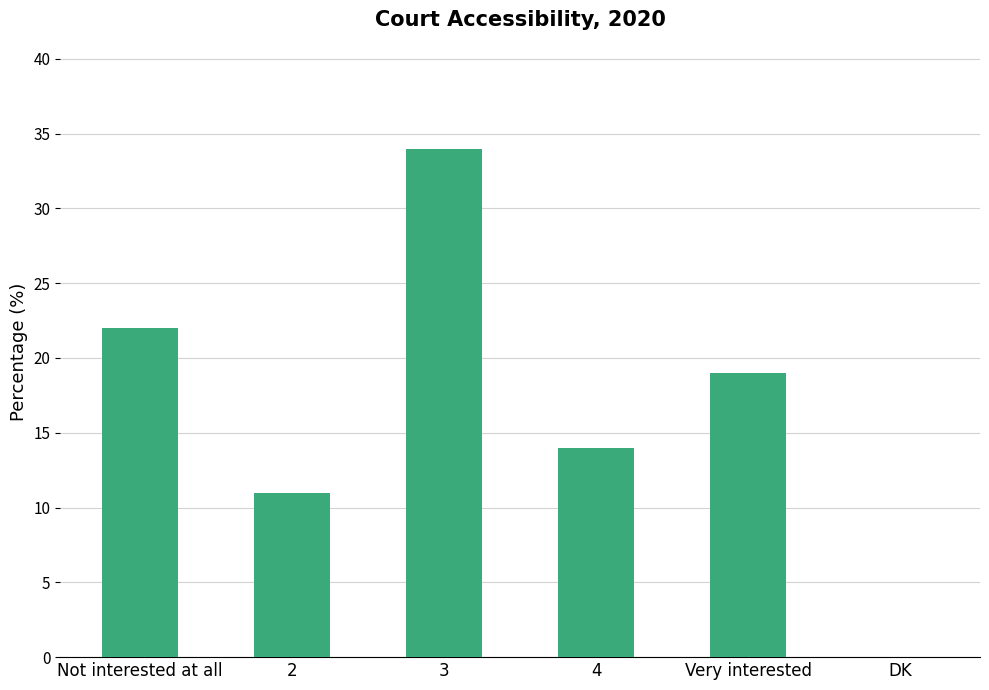

What is the change in value from Not interested at all to 3?

+12